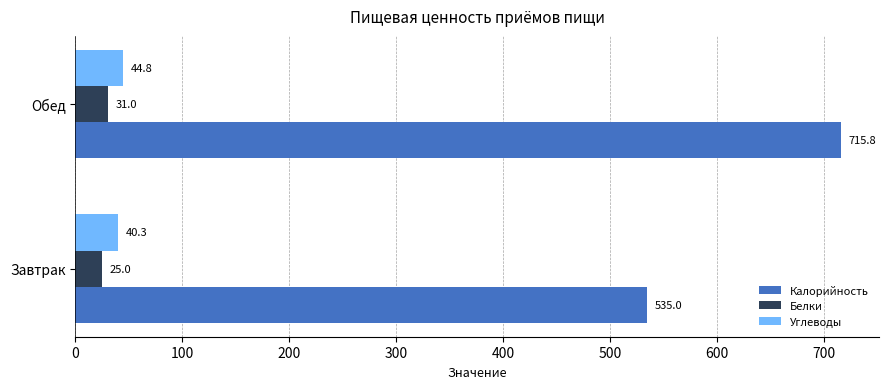

At which label is Белки closest to 28?

Завтрак